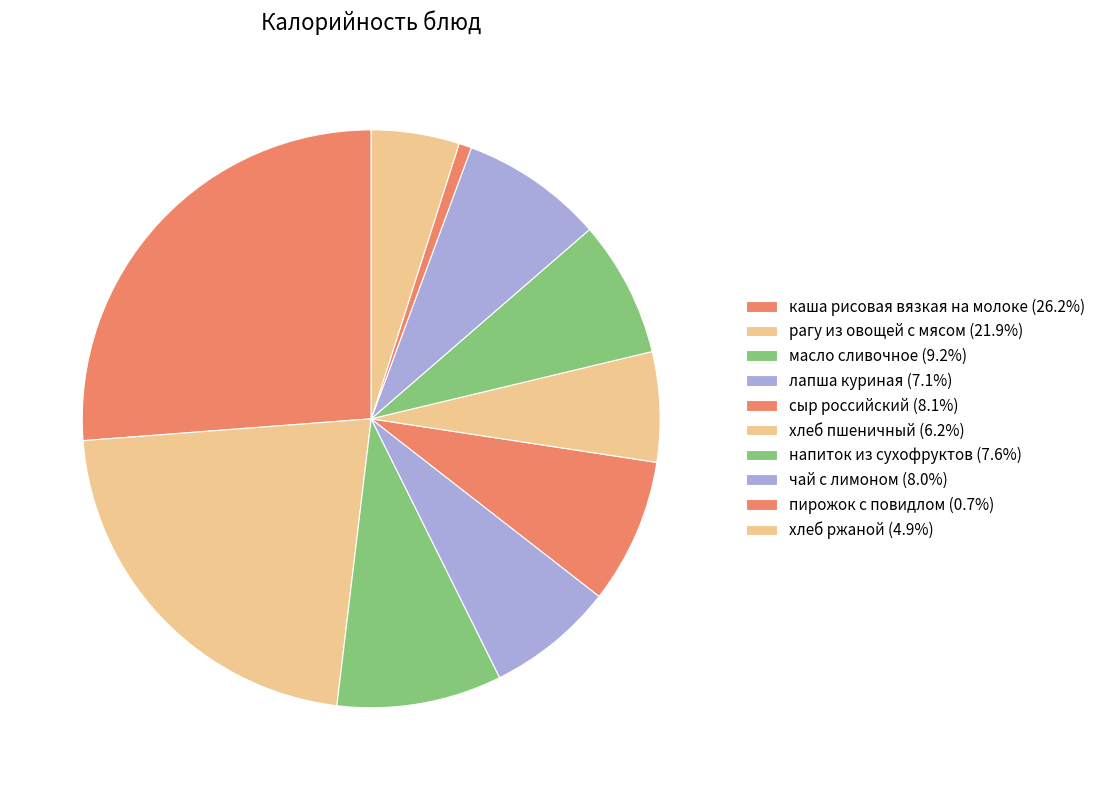

How many slices are in this pie chart?

10